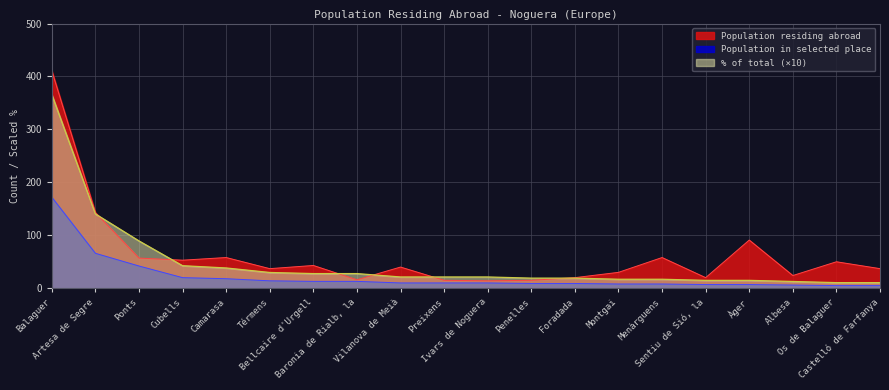

What is the greatest value displayed?

411.0